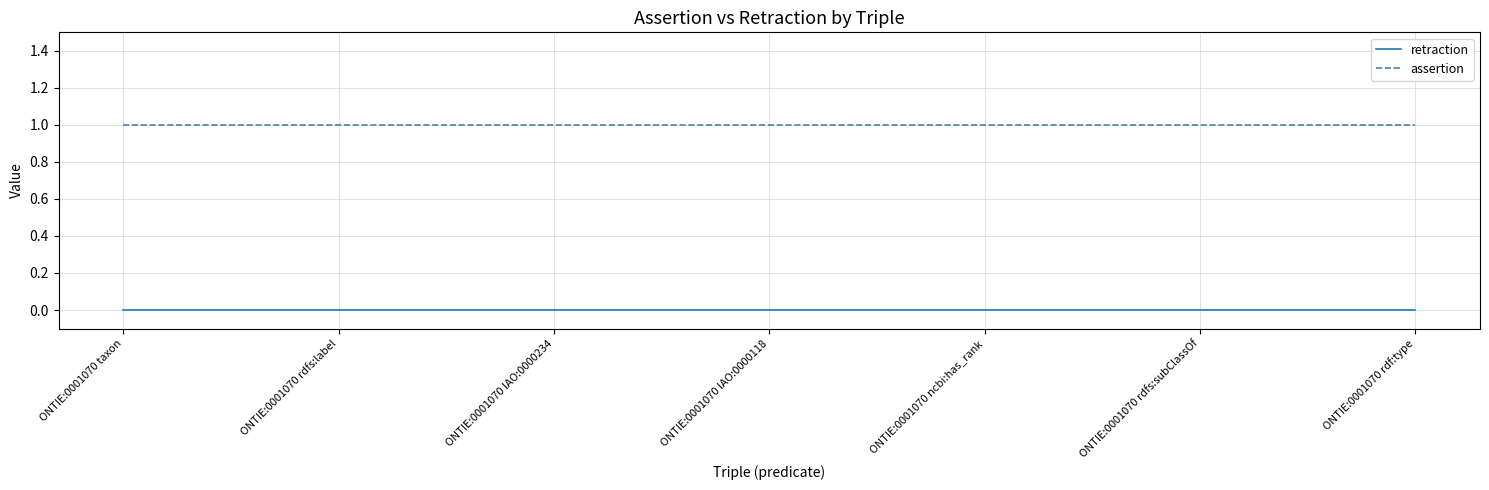

The value of retraction at ONTIE:0001070 rdfs:subClassOf is 0. True or false?

True